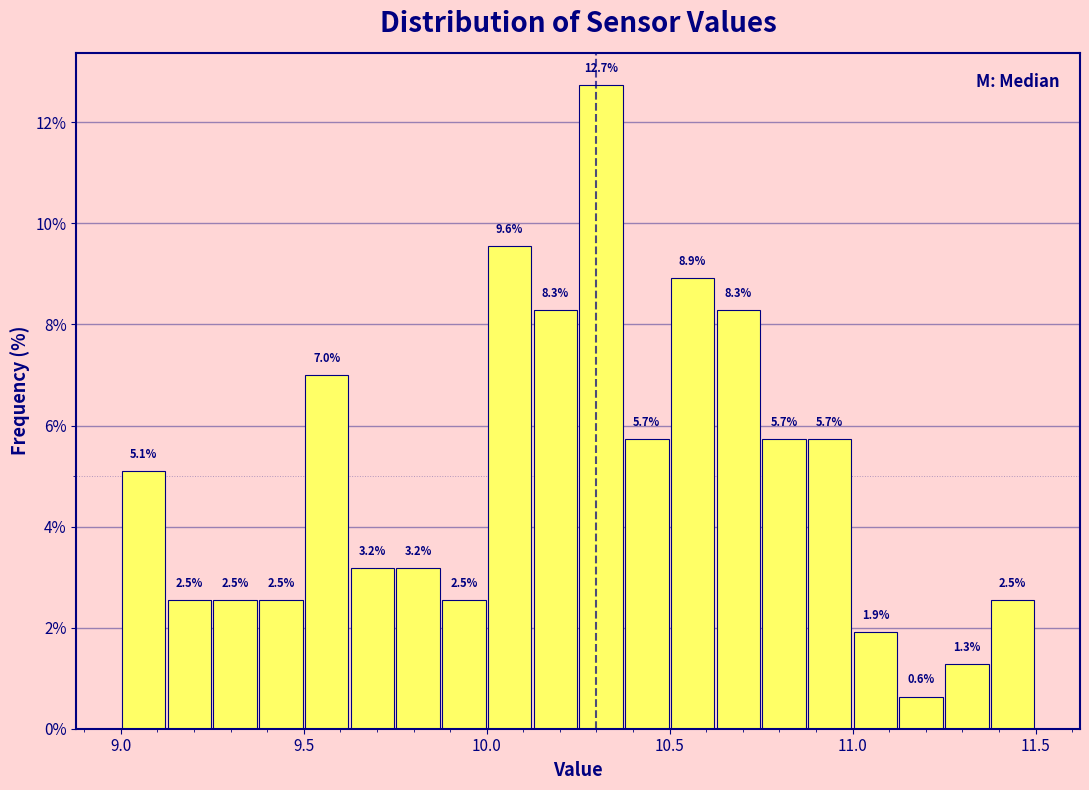

Around what value on the x-axis is the tallest bar? Give the approximate position of its centre, as read against the axis.

10.30